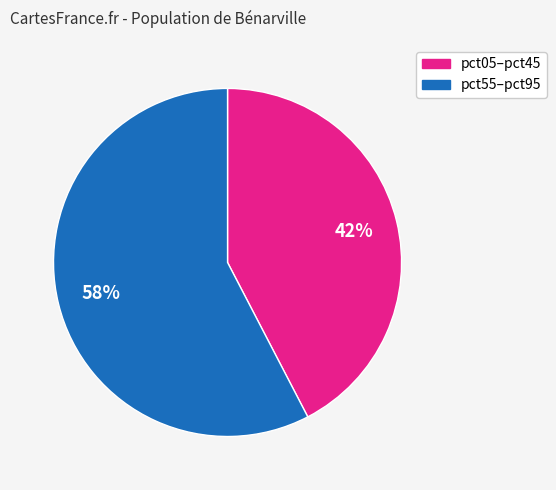

Is there any slice that represents more than half of the pie?

Yes